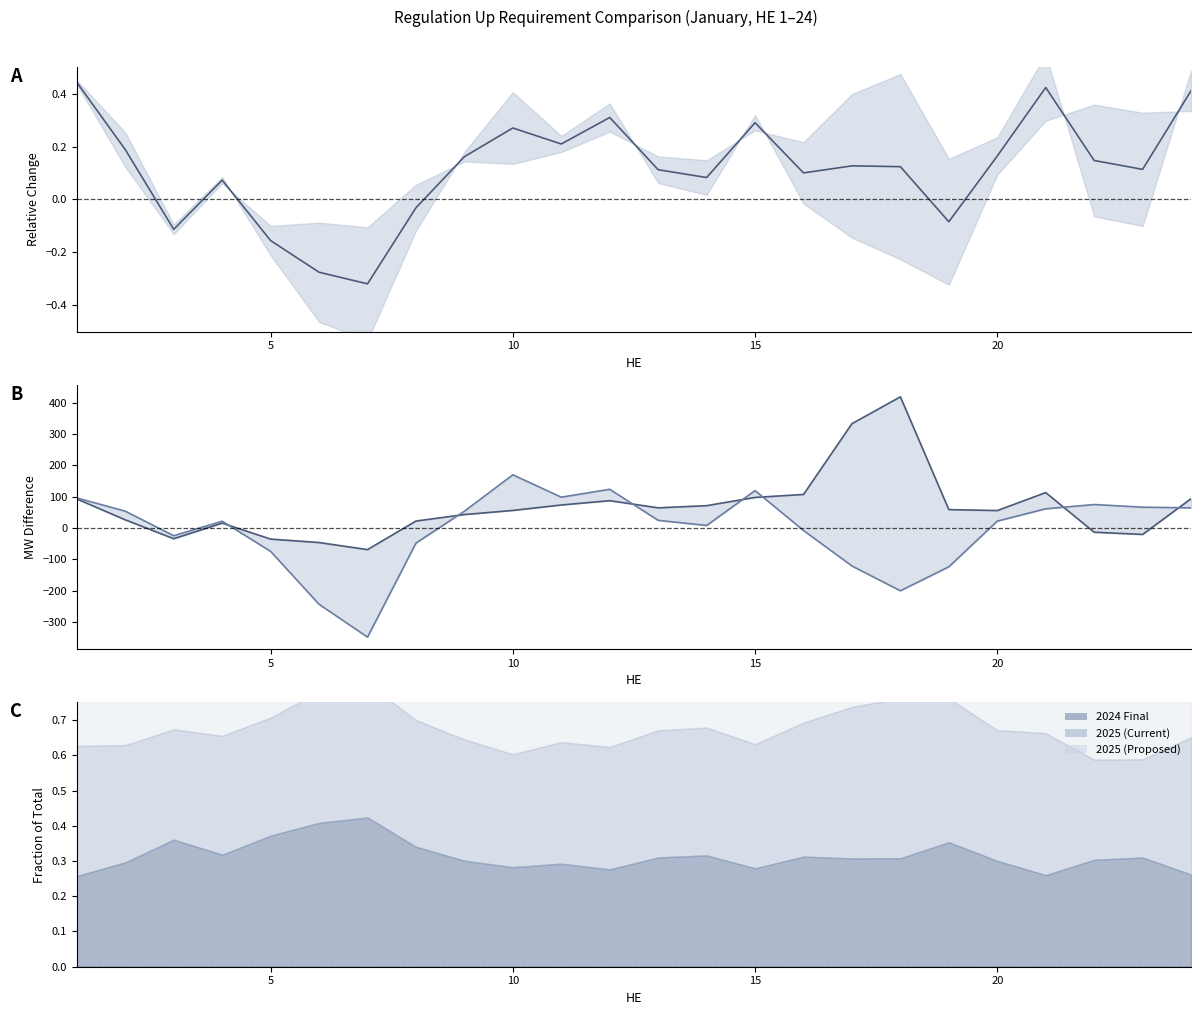

After their last crossing, which series has the higher values: 2025 (Proposed) - 2024 Final or 2025 (Proposed)?

2025 (Proposed) - 2024 Final